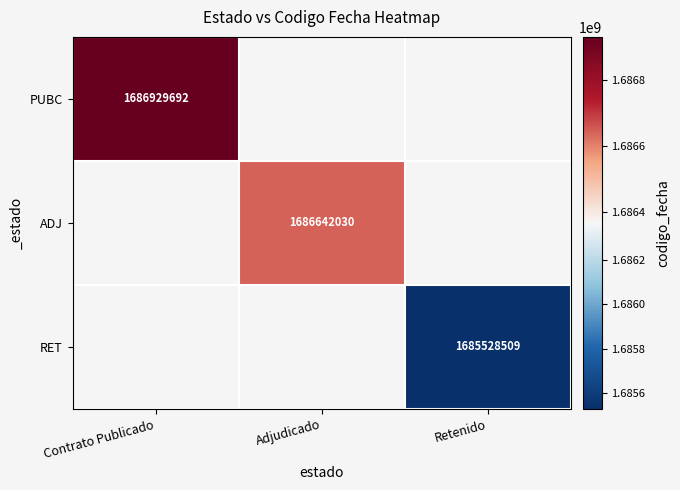

The PUBC series shows 1686929692 at Contrato Publicado. True or false?

True